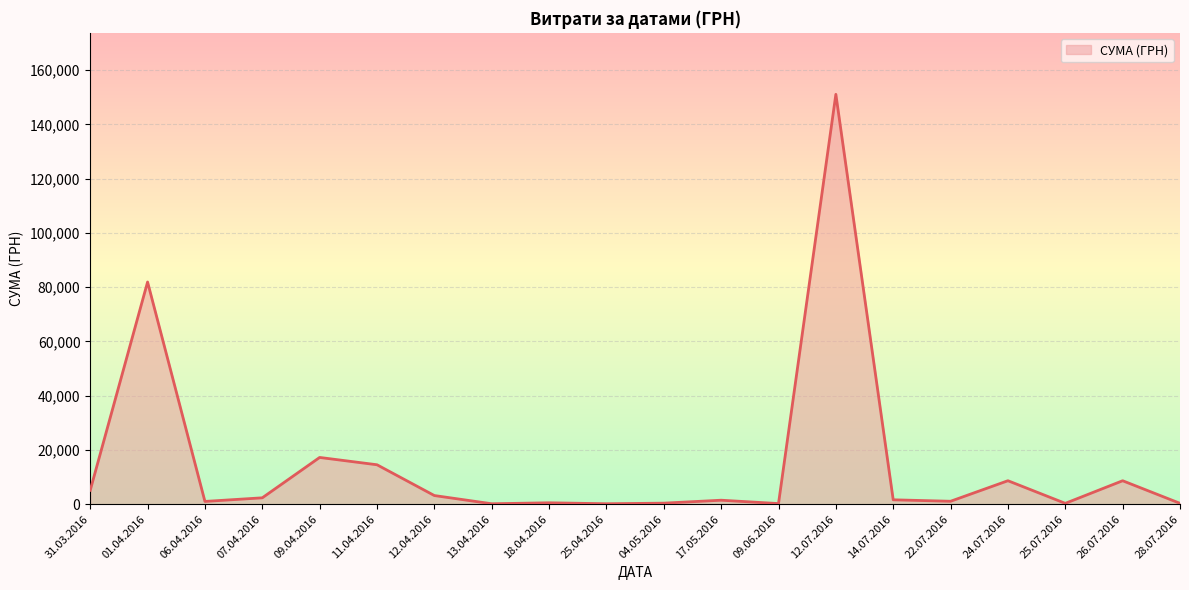

What is the maximum value shown in the chart?

151115.9